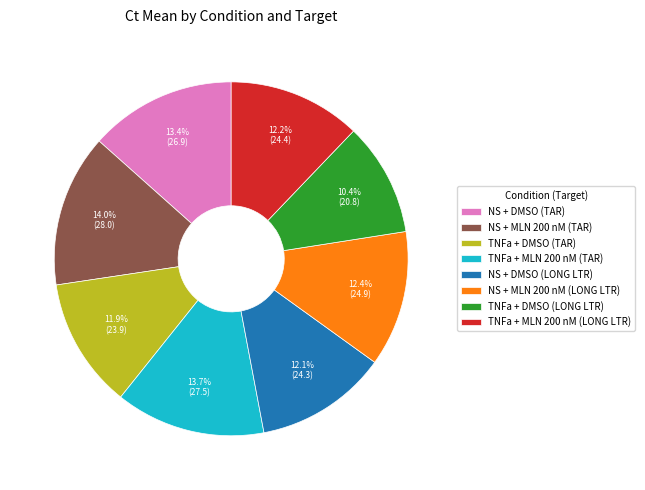

What percentage is the NS + DMSO (LONG LTR) slice, to the nearest percent?

12%